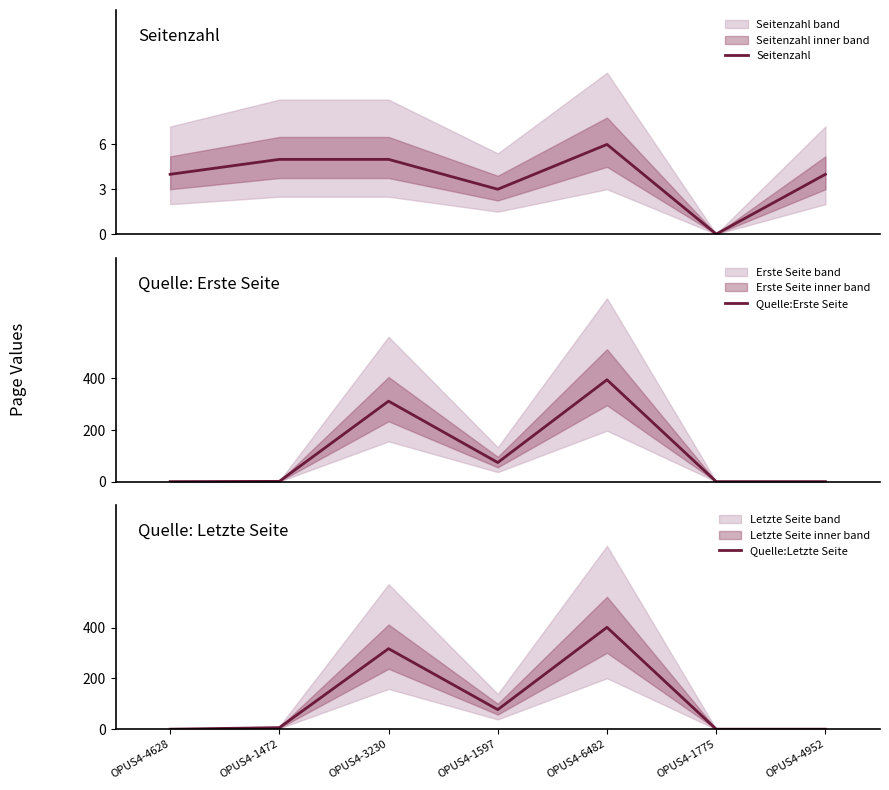

At which category is the sum across all series the highest?

OPUS4-6482